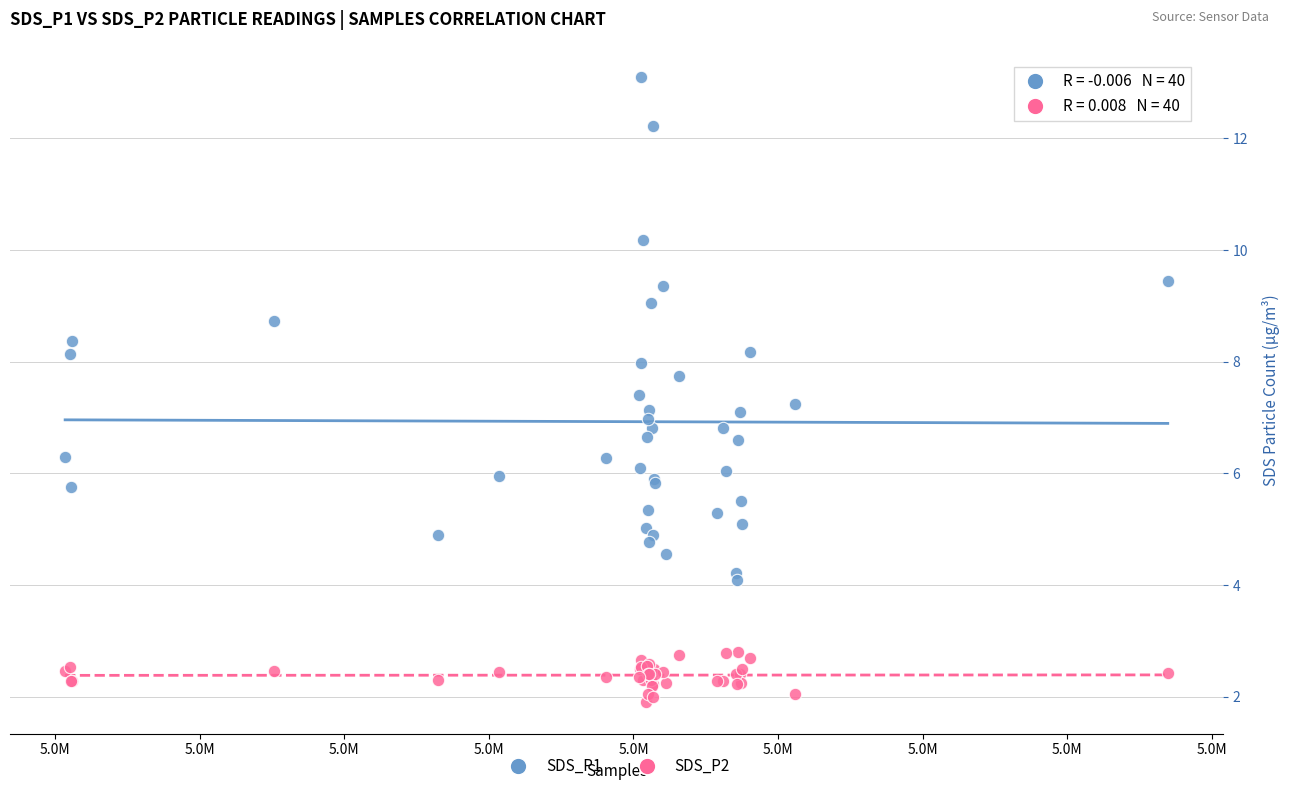

Which series has the largest Y range (max minus min)?

SDS_P1